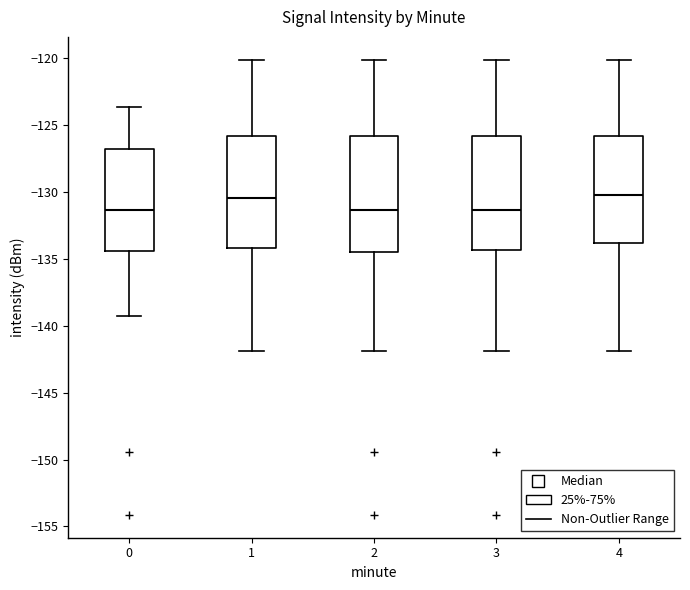

Reading left to right, transcribe this box plot: for each box, give where its median line is, the range the box spans, and where its two whiskers end, as read against the y-axis. The values are not printed on the chart, so give them approximately, as read against the axis.

0: median -131.5, box -134.5 to -127.0, whiskers -139.0 to -123.5
1: median -130.5, box -134.0 to -126.0, whiskers -142.0 to -120.0
2: median -131.5, box -134.5 to -126.0, whiskers -142.0 to -120.0
3: median -131.5, box -134.5 to -126.0, whiskers -142.0 to -120.0
4: median -130.0, box -134.0 to -126.0, whiskers -142.0 to -120.0